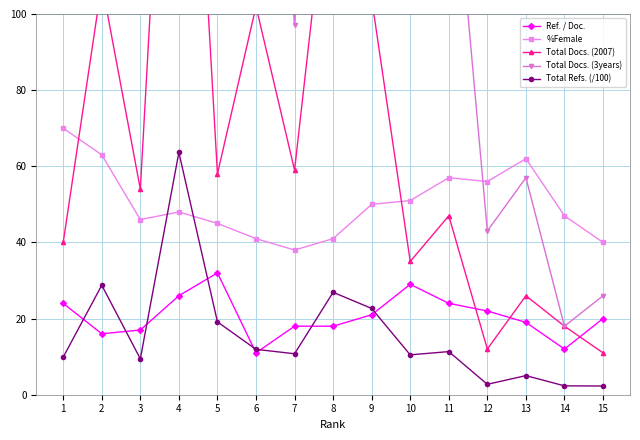

Which series has the largest total across all categories?

Total Docs. (3years)